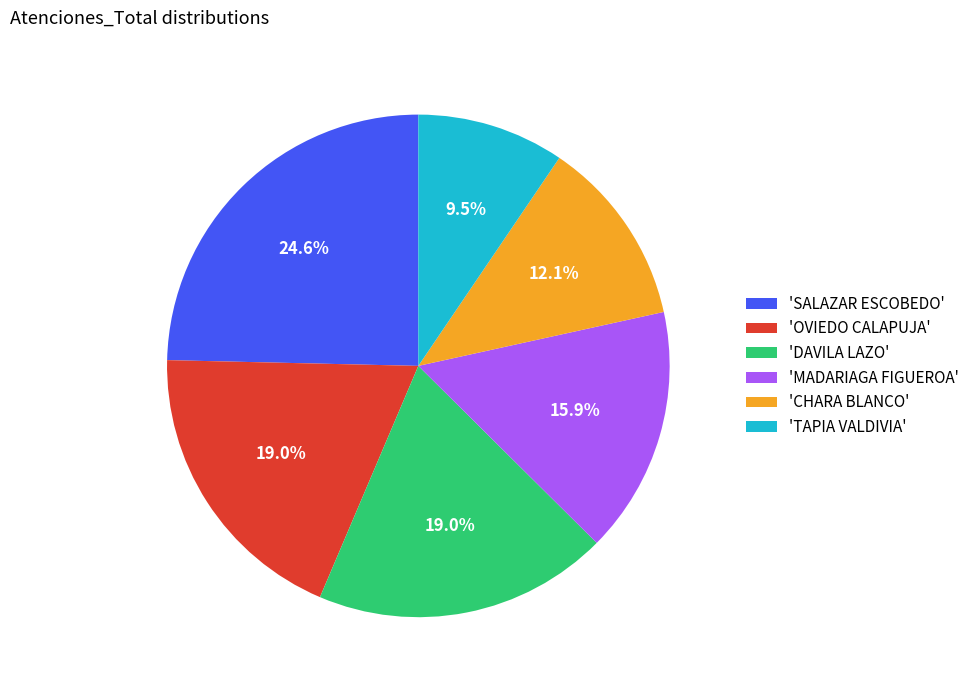

Which slice is the smallest?

'TAPIA VALDIVIA'